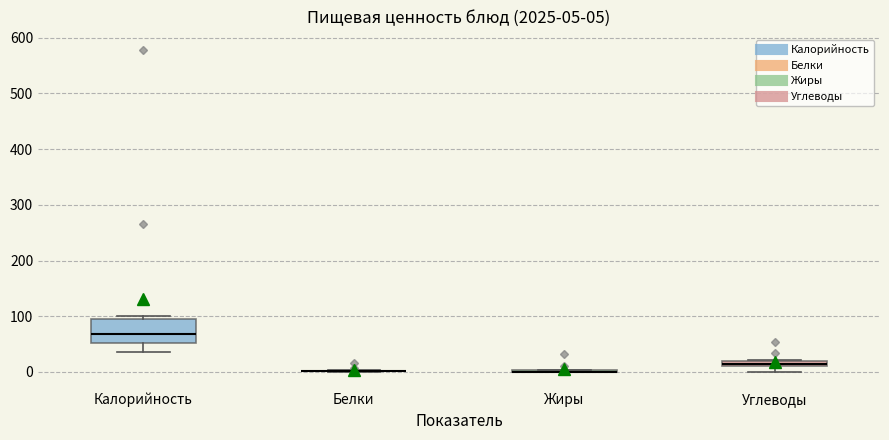

Comparing the boxes themselves (not the whiskers), which one is the tallest?

Калорийность